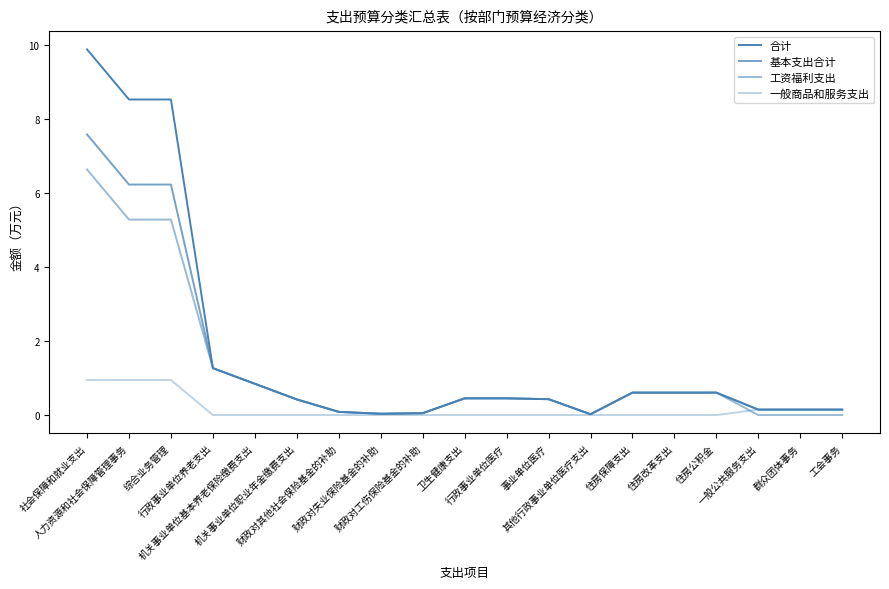

What value does the 基本支出合计 series have at 工会事务?

0.1